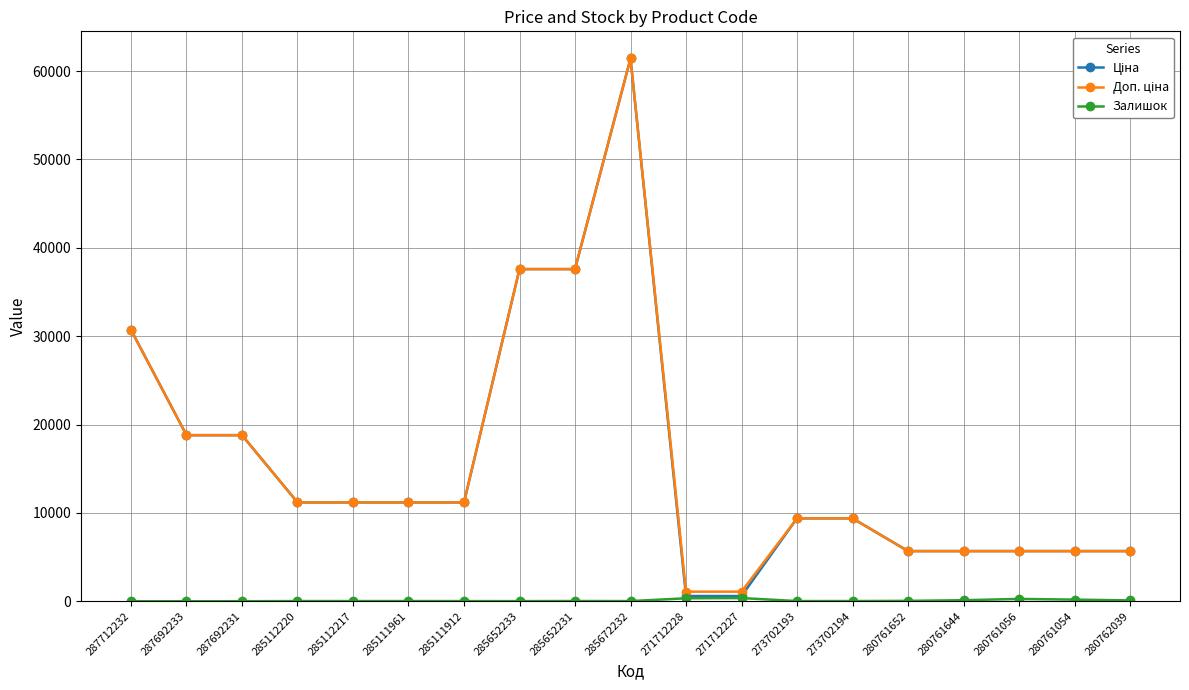

At which category is the sum across all series the highest?

285672232